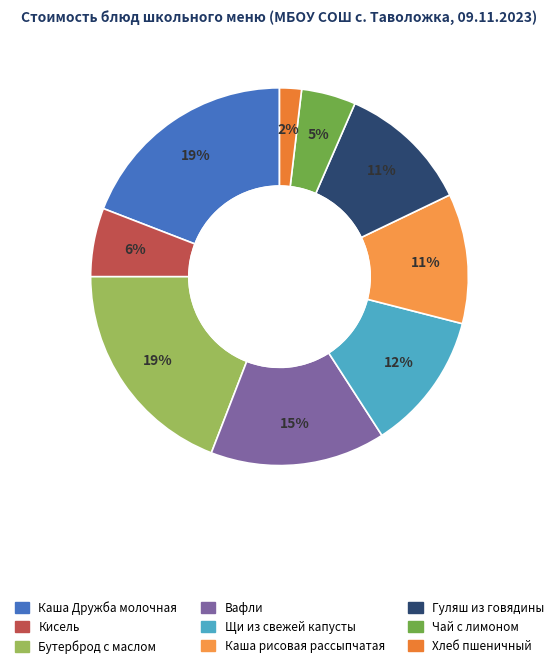

Does Чай с лимоном account for over 50% of the chart?

No